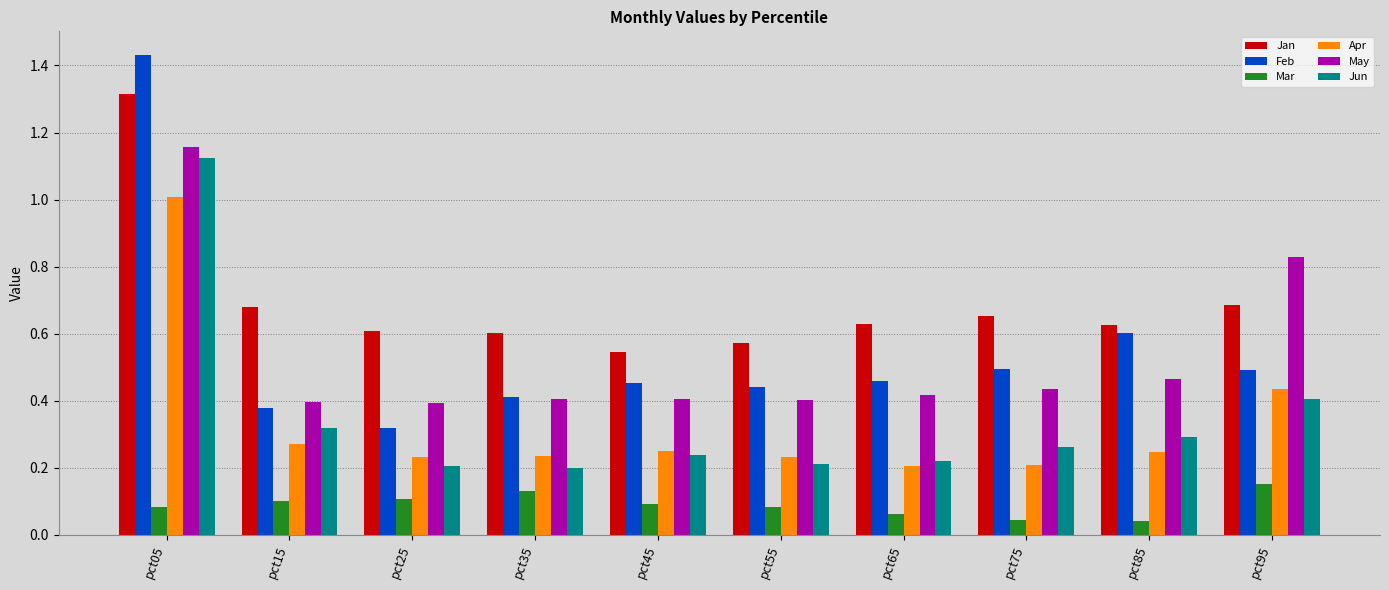

How many groups of bars are there?

10